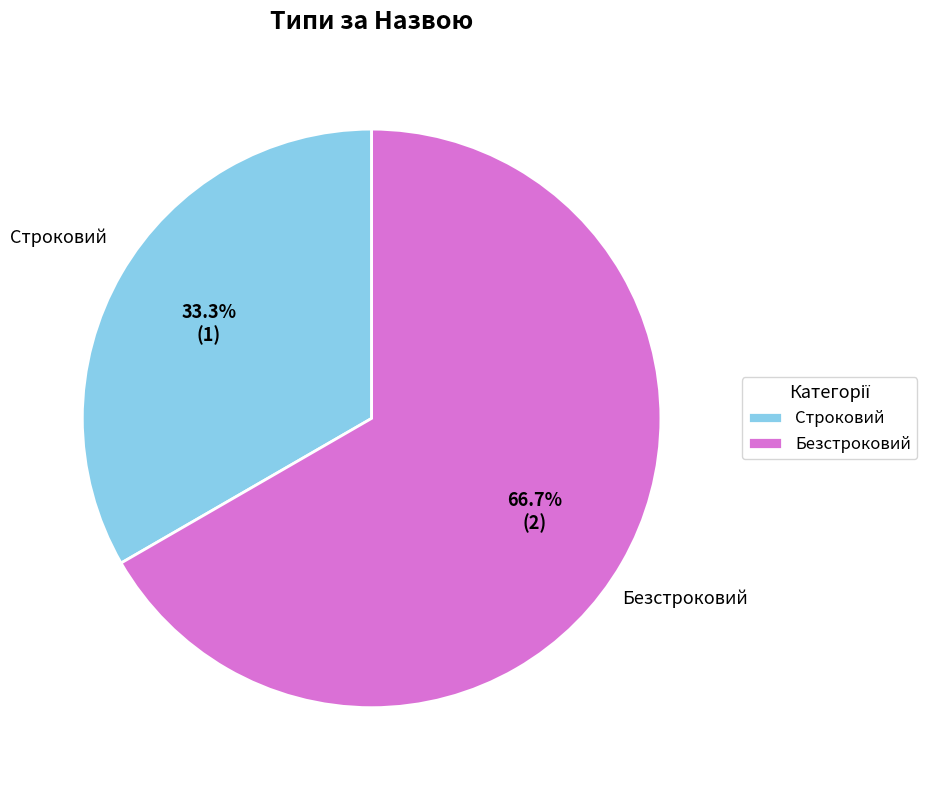

Which category accounts for the majority?

Безстроковий